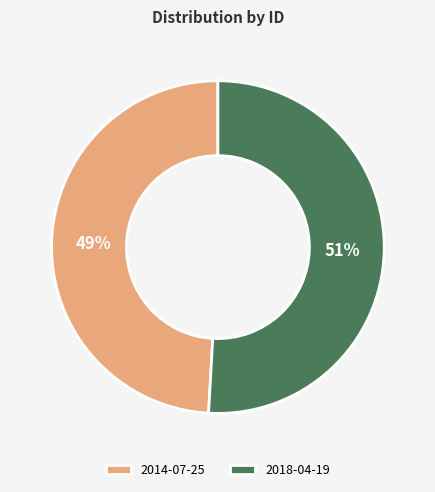

Is it true that 2018-04-19 is 63% of the pie?

False